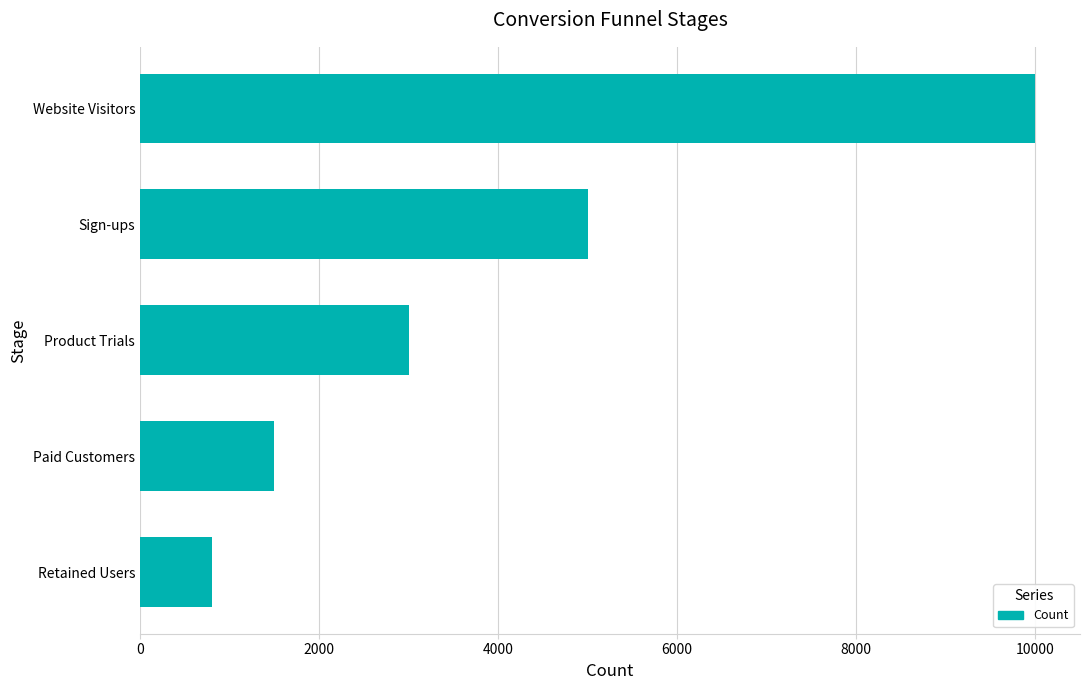

What is the approximate value at Sign-ups?

5000